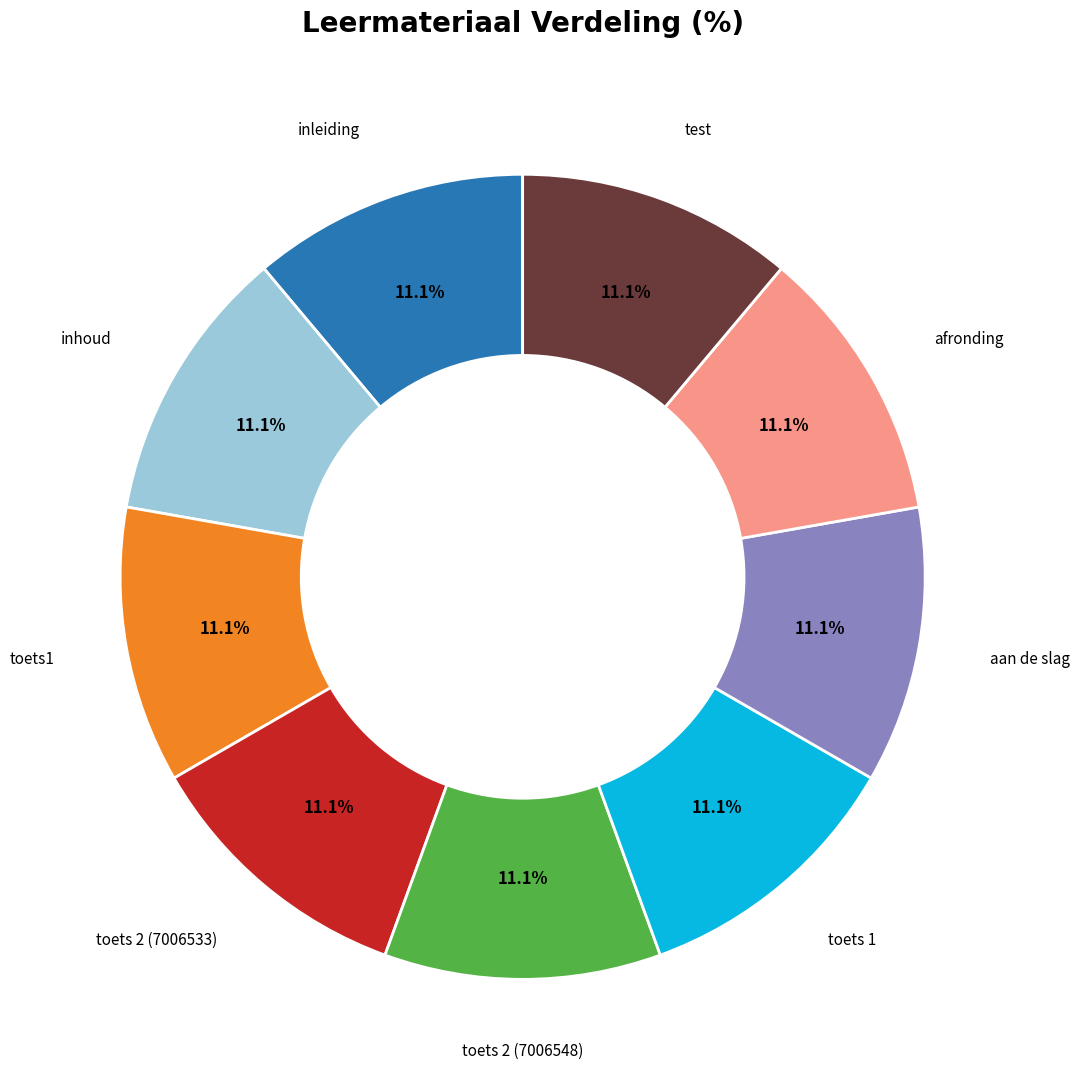

To the nearest percent, what portion does inhoud represent?

11%